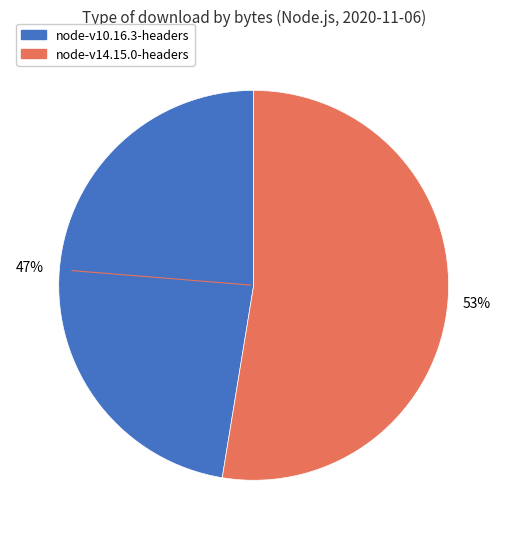

Between node-v10.16.3-headers and node-v14.15.0-headers, which is larger?

node-v14.15.0-headers